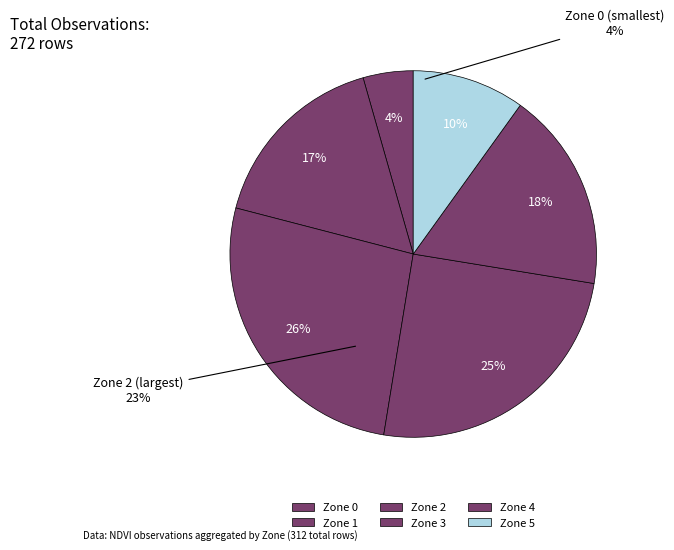

Count the number of slices in the pie.

6